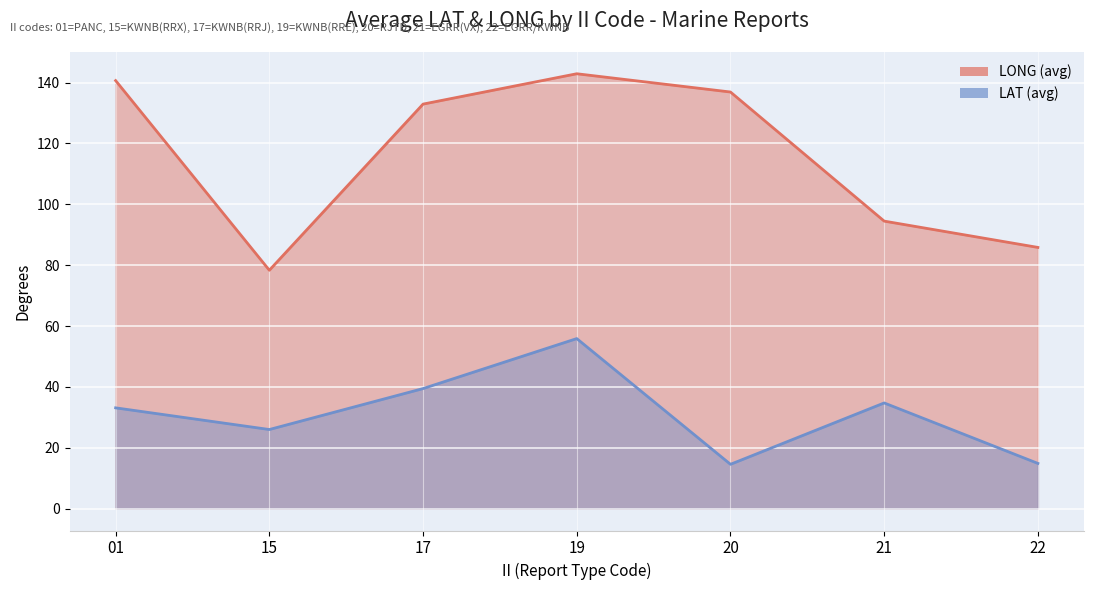

At which label does LONG (avg) first exceed 132?

01